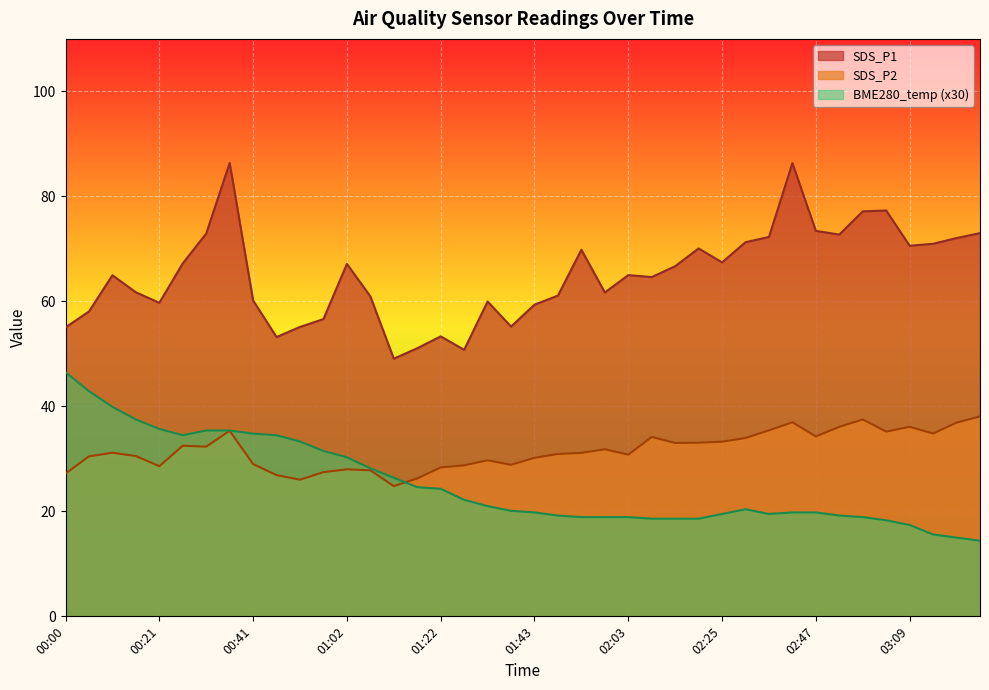

What is the label of the 35th point from the left?

02:57